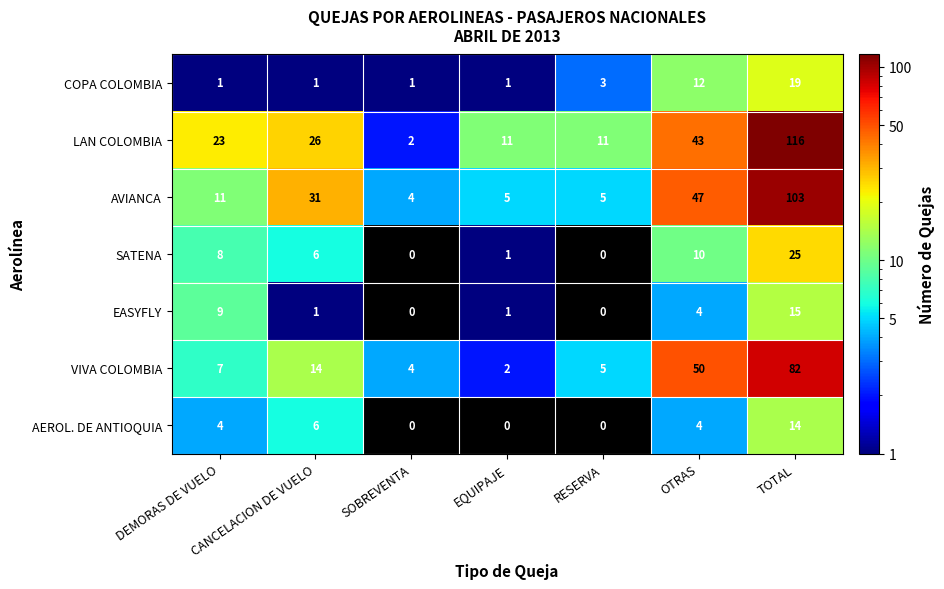

At which category does the chart reach its peak across all series?

TOTAL